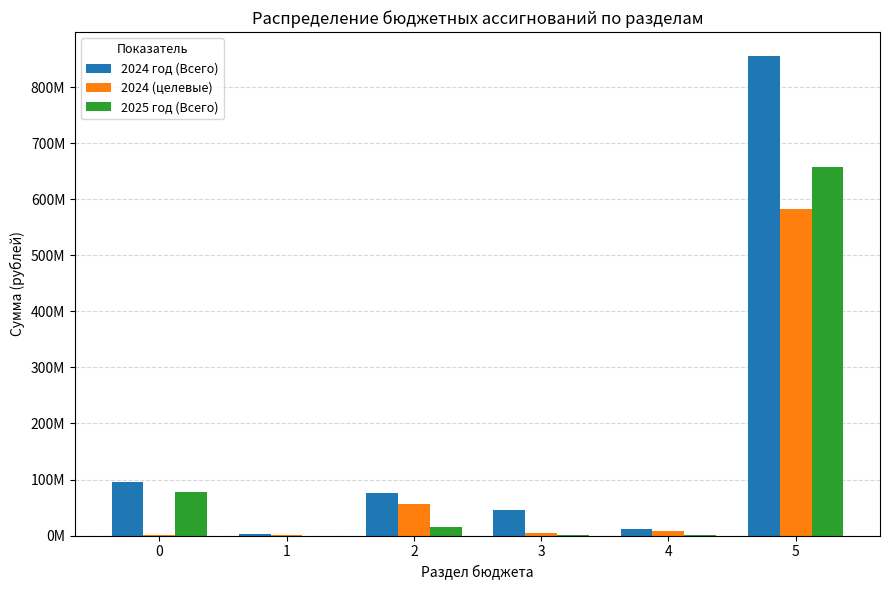

Does the chart contain stacked bars?

No